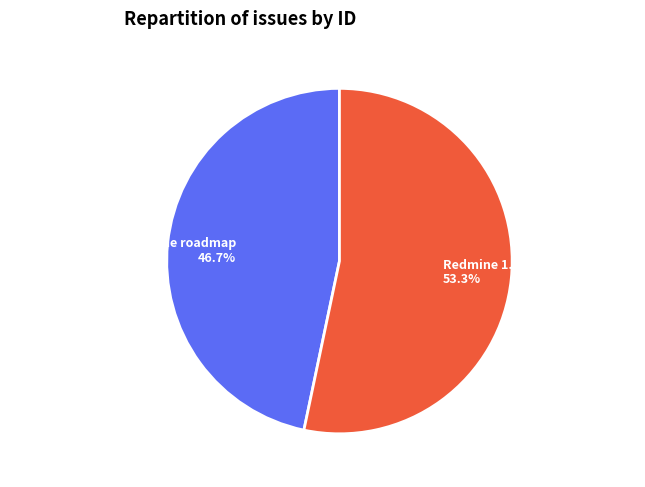

What is the majority slice?

Redmine 1.2.2, Mercurial, LDAP